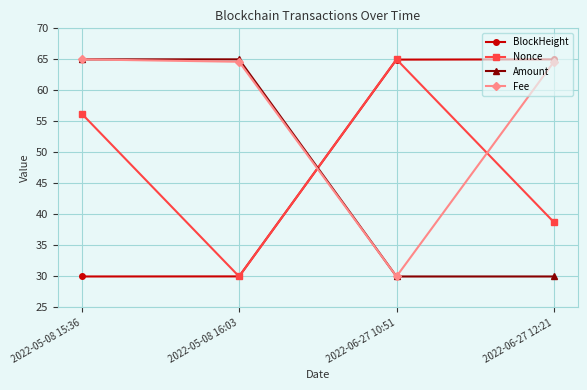

How many data points in BlockHeight are above 64?

2